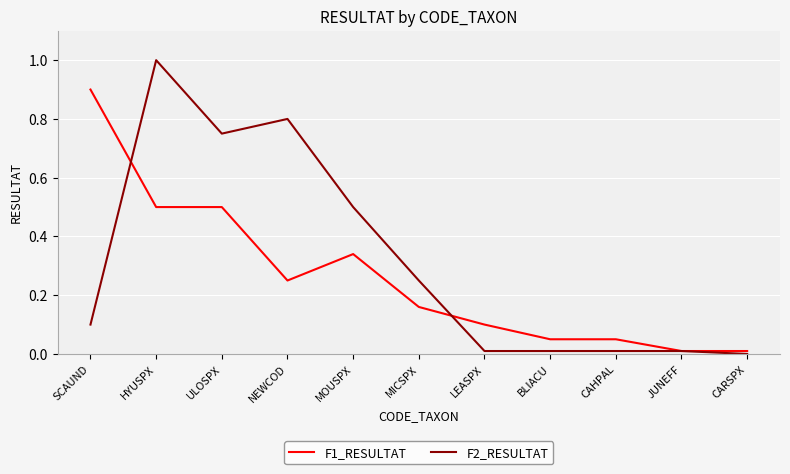

How many categories are shown in the chart?

11